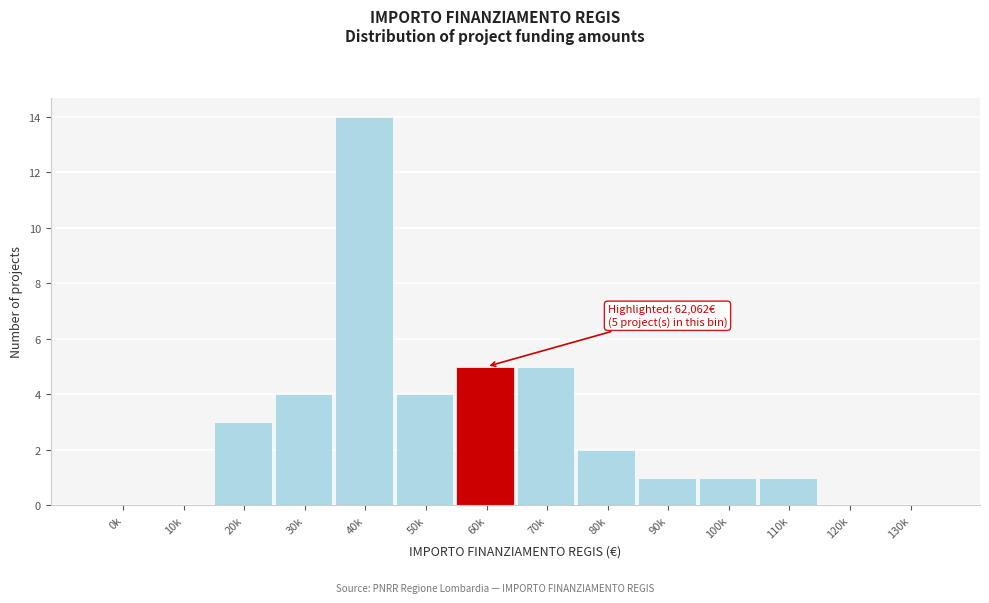

Reading left to right, what are all the values shown in this chart?

0k=0	10k=0	20k=3	30k=4	40k=14	50k=4	60k=5	70k=5	80k=2	90k=1	100k=1	110k=1	120k=0	130k=0